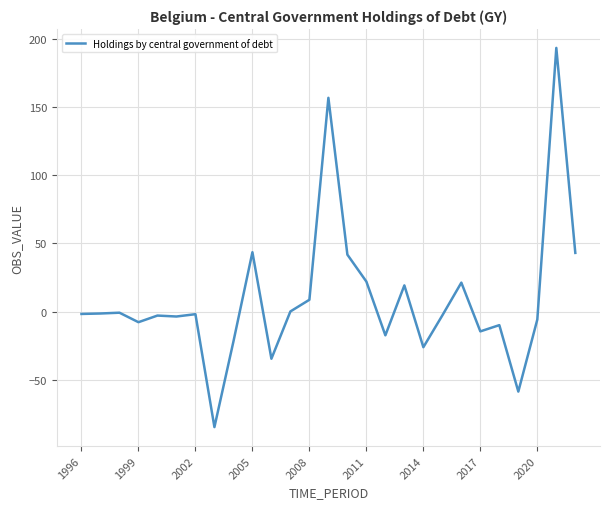

What is the difference between the maximum and minimum values?

278.7